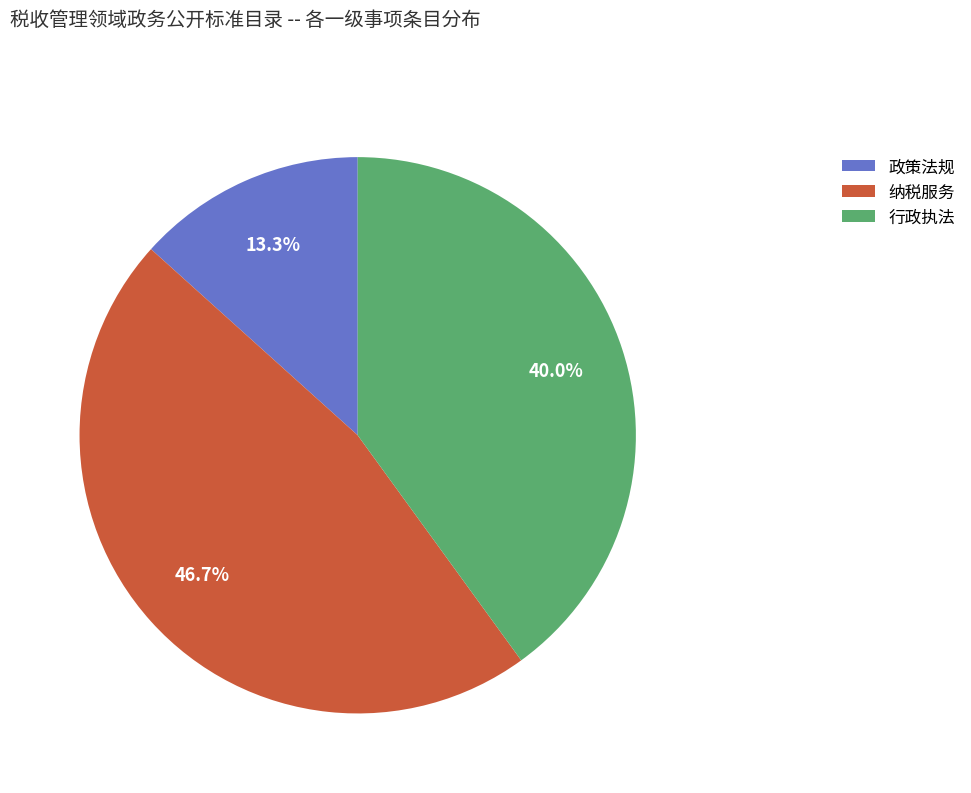

What is the smallest slice in the pie chart?

政策法规